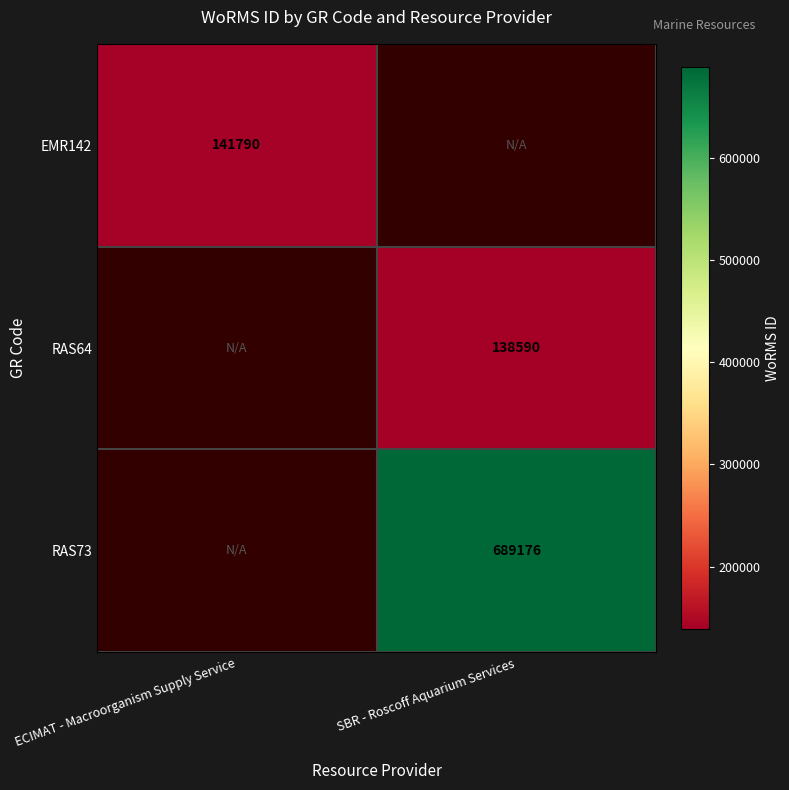

At how many categories does at least one series exceed 516478?

1